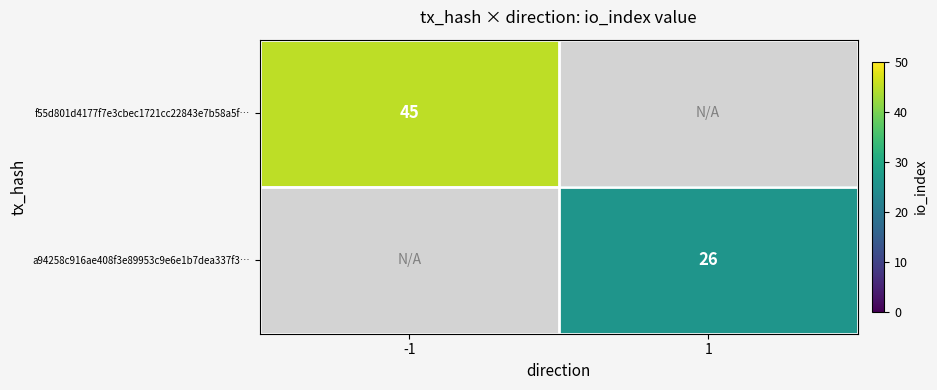

Is it true that f55d801d4177f7e3cbec1721cc22843e7b58a5f… equals 10 at -1?

False